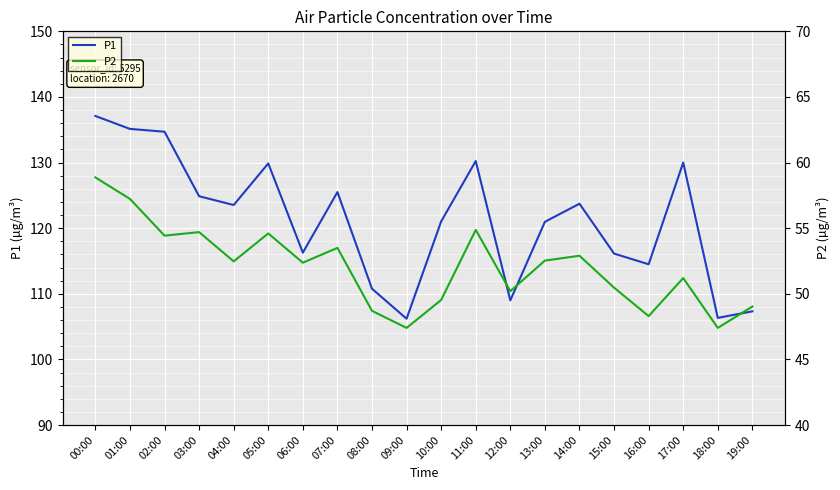

Reading right to left, what are all the values shown in this chart?

P1: 107.3	106.3	130.0	114.5	116.1	123.7	121.0	109.0	130.2	121.0	106.2	110.8	125.5	116.3	129.9	123.5	124.9	134.7	135.1	137.1
P2: 49.0	47.4	51.2	48.3	50.5	52.9	52.5	50.2	54.9	49.5	47.4	48.7	53.5	52.4	54.6	52.5	54.7	54.4	57.2	58.9